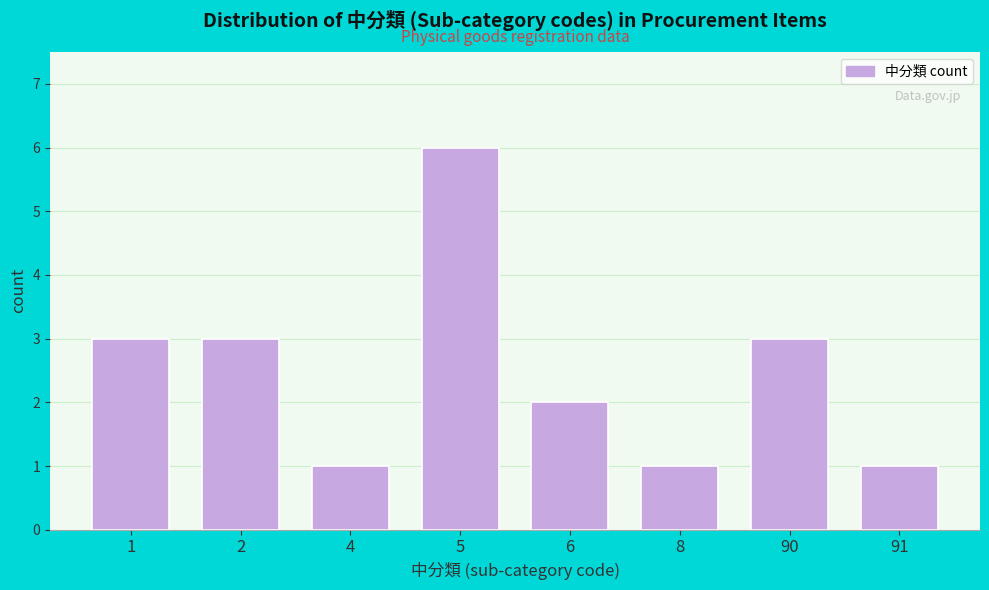

Reading right to left, what are all the values shown in this chart?

91=1	90=3	8=1	6=2	5=6	4=1	2=3	1=3